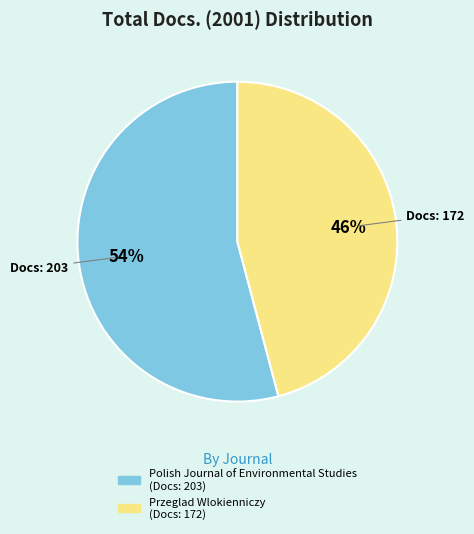

To the nearest percent, what portion does Przeglad Wlokienniczy represent?

46%